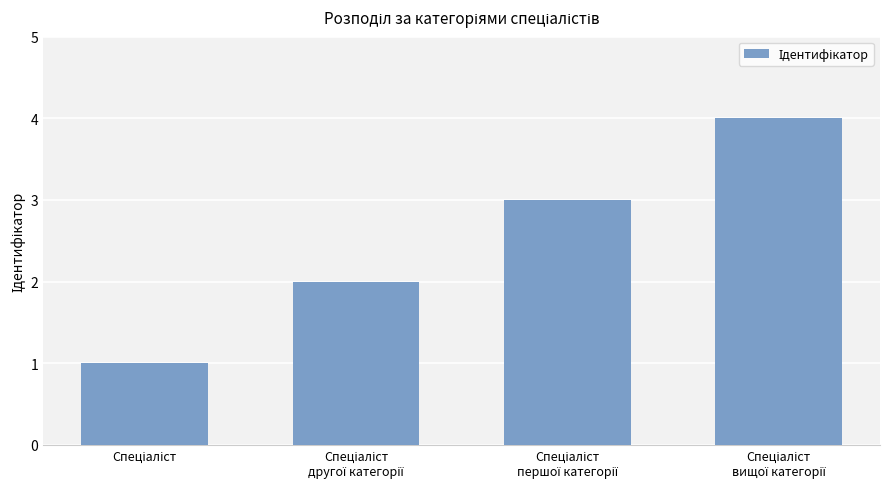

What is the sum of all values?

10